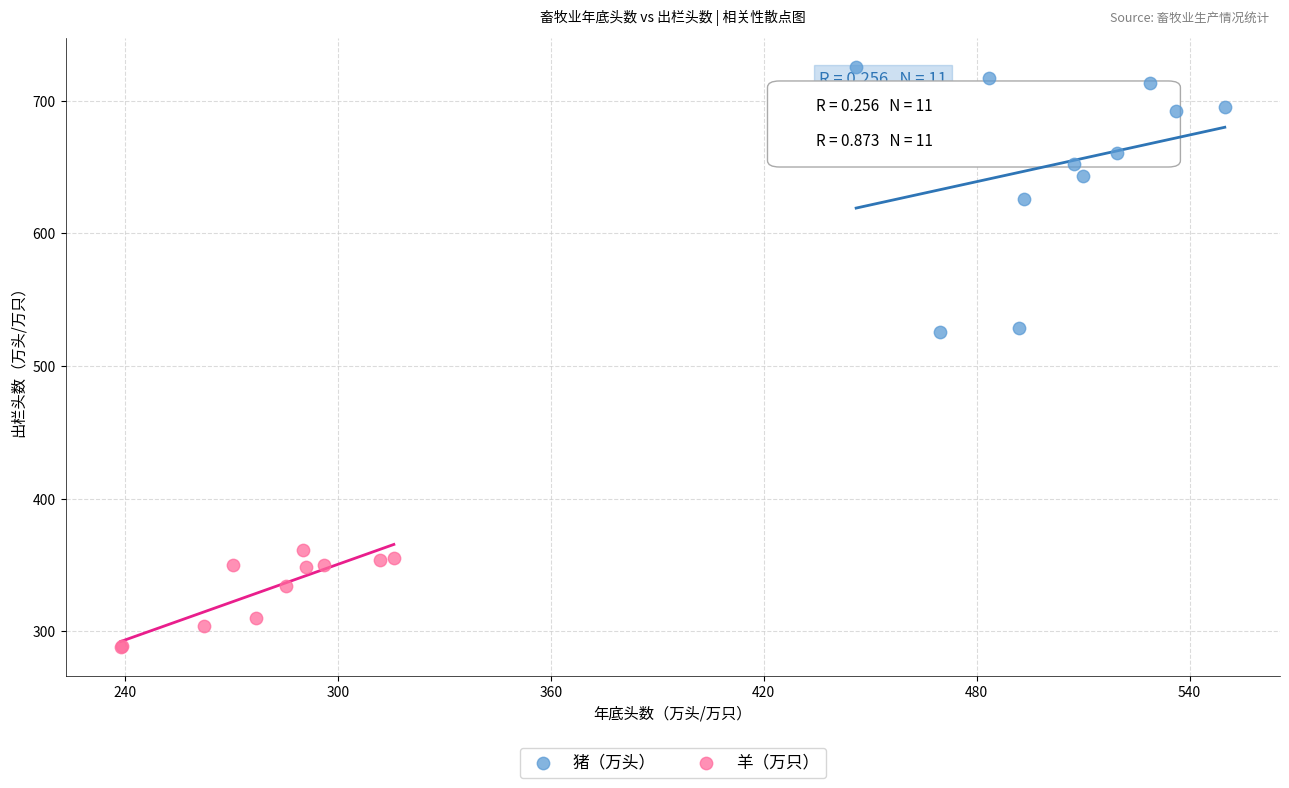

Which series has the largest Y range (max minus min)?

猪（万头）